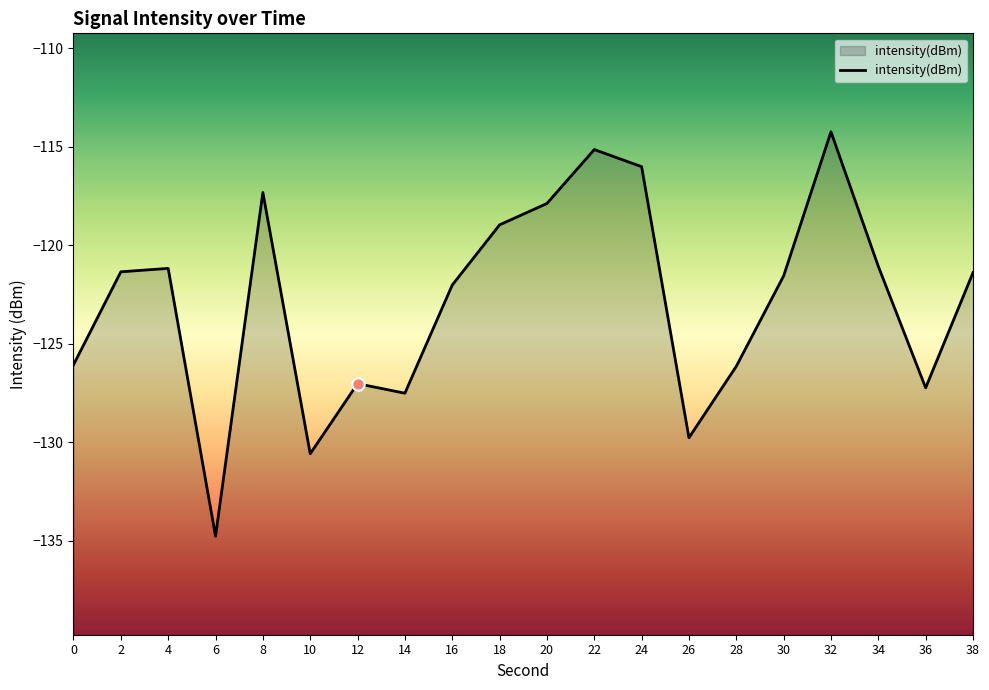

What is the change in value from 16 to 30?

+0.5